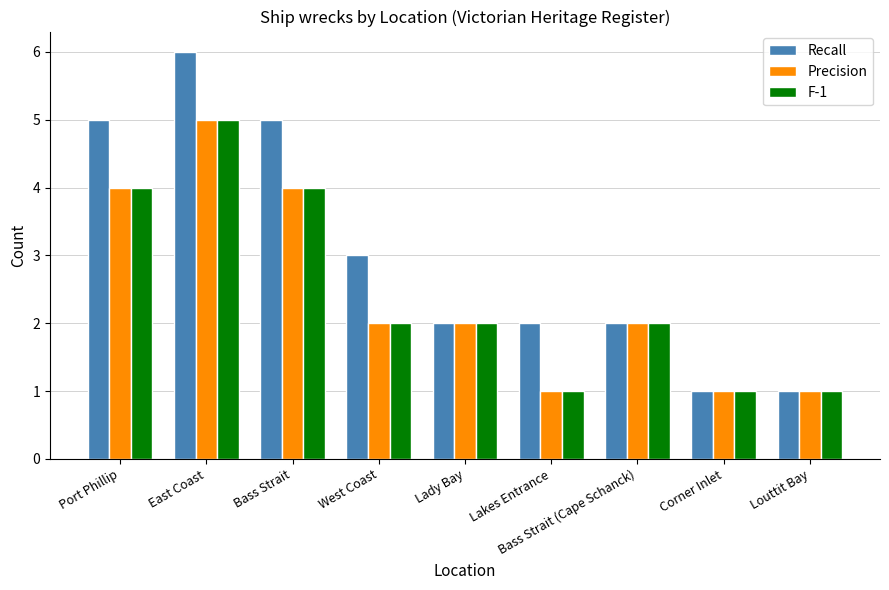

What is the difference between the highest and lowest values at Bass Strait?

1